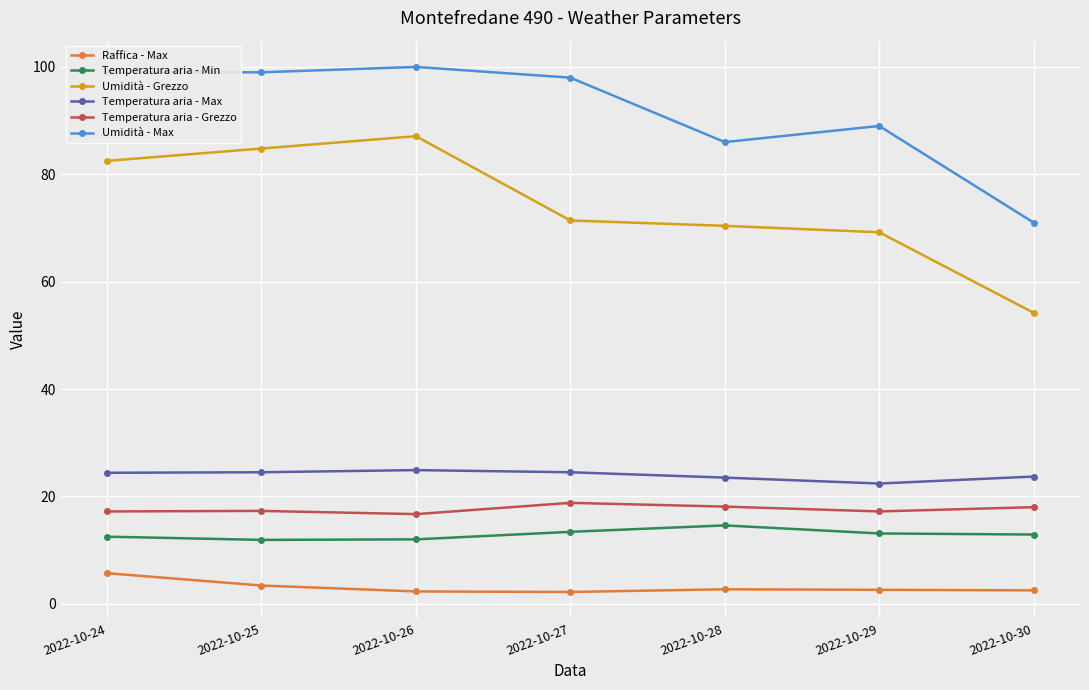

Does the chart display data point markers on the line(s)?

Yes